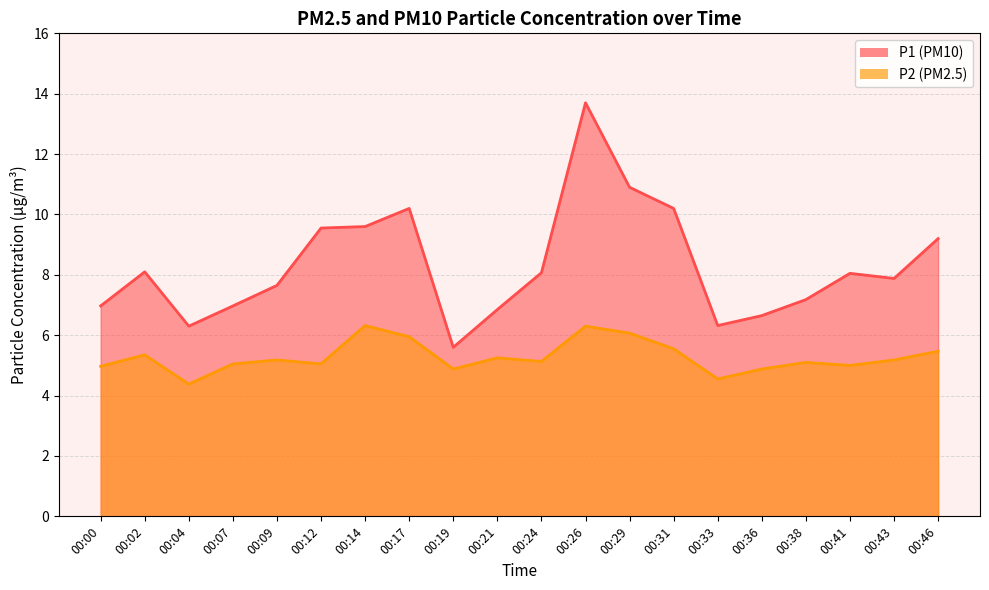

How many series are shown in this chart?

2